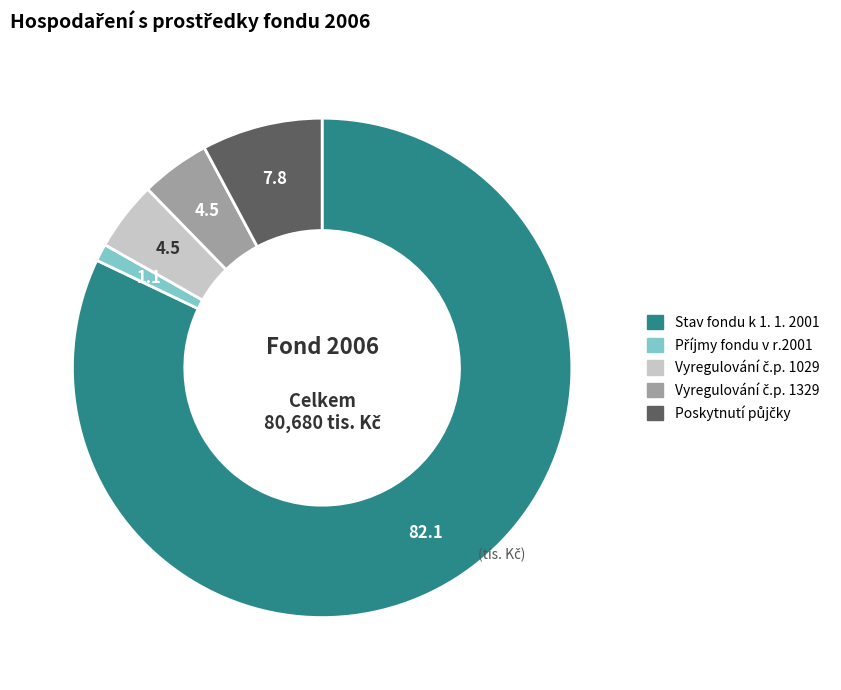

What is the largest slice in the pie chart?

Stav fondu k 1. 1. 2001